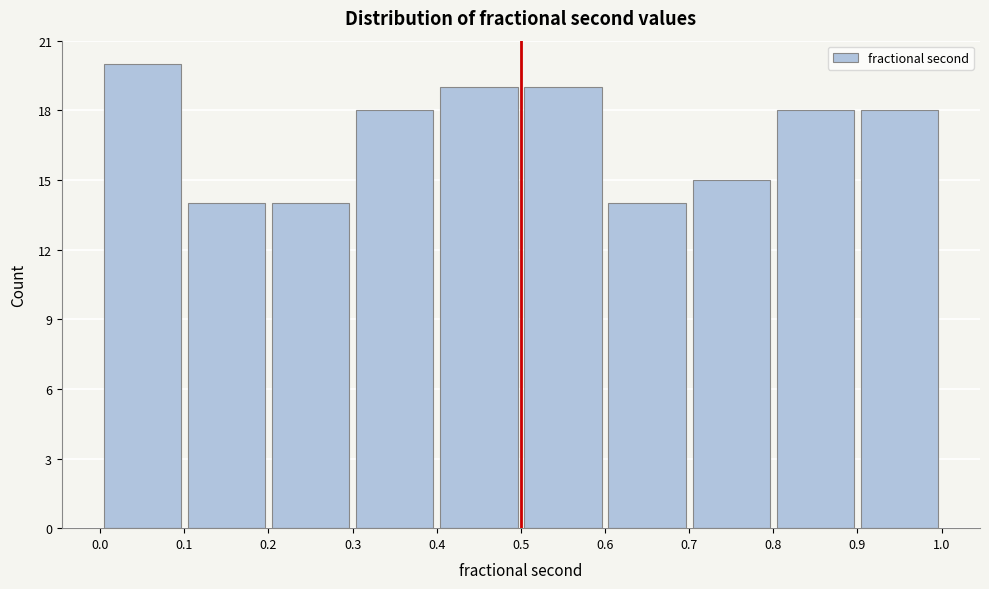

Reading left to right, list every bar in this chart as the range it spans on the x-axis followed by its height. The values are not printed on the chart, so give them approximately, as read against the axis.

0.0 to 0.1: 20
0.1 to 0.2: 14
0.2 to 0.3: 14
0.3 to 0.4: 18
0.4 to 0.5: 19
0.5 to 0.6: 19
0.6 to 0.7: 14
0.7 to 0.8: 15
0.8 to 0.9: 18
0.9 to 1.0: 18